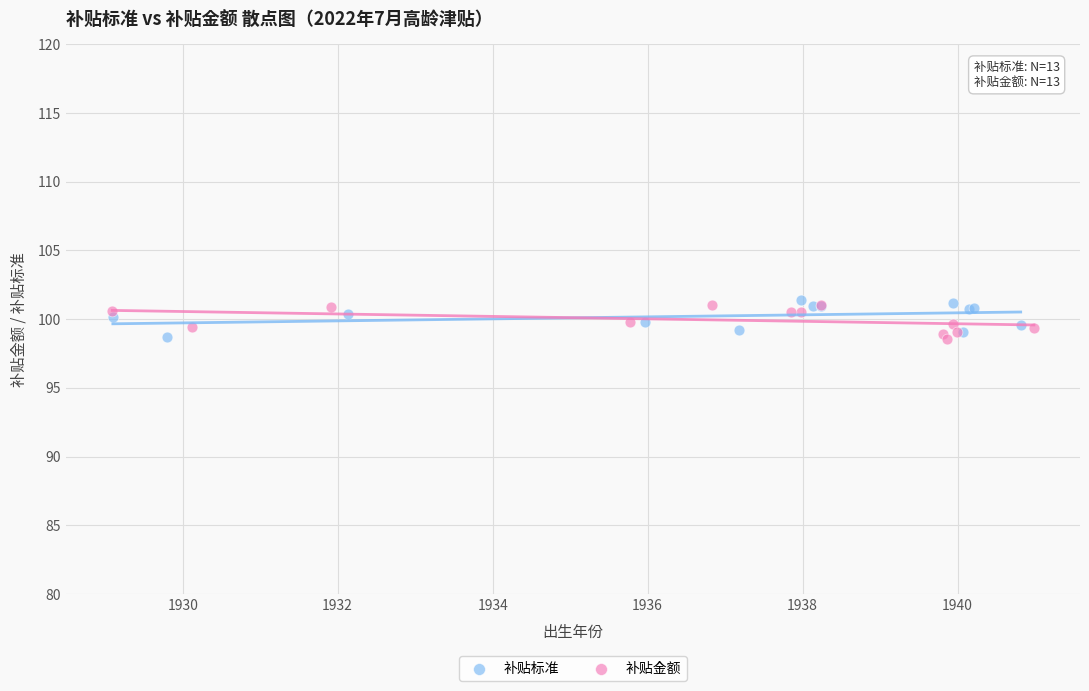

What are all the series names shown in the legend?

补贴标准, 补贴金额